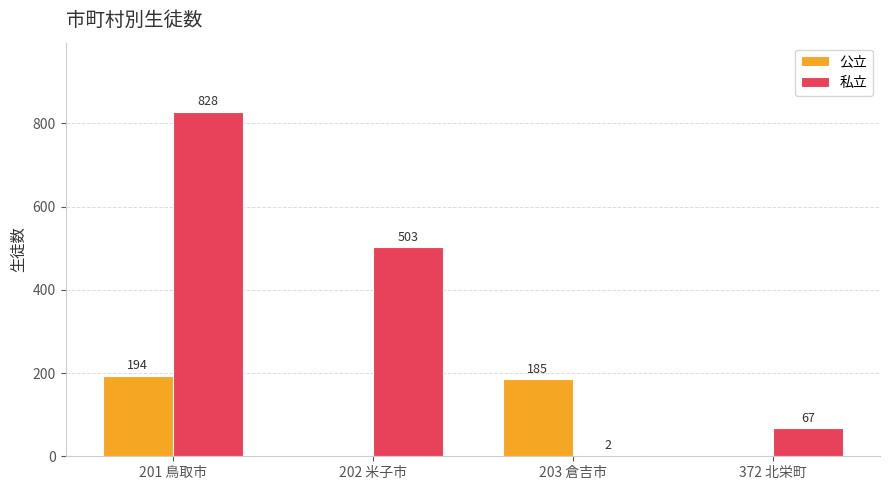

Between 201 鳥取市 and 203 倉吉市, which series saw the biggest shift?

私立